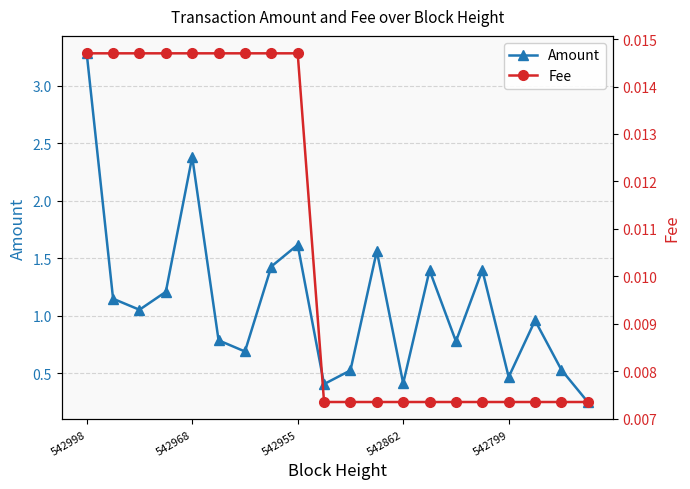

What is the sum of all Fee values?

0.2